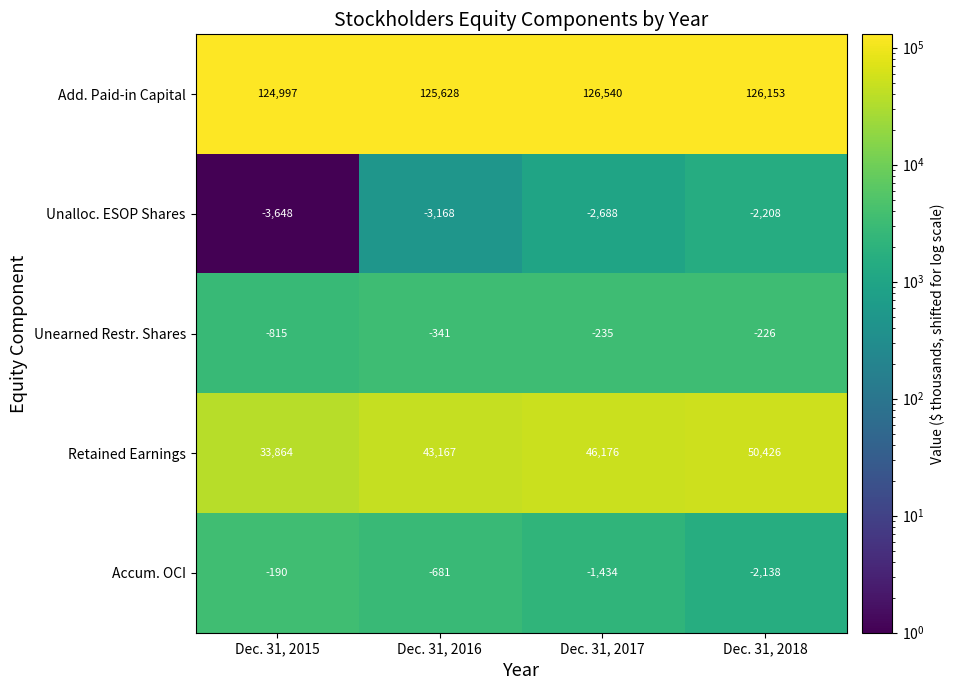

What is the approximate value of Retained Earnings at Dec. 31, 2016?

43167